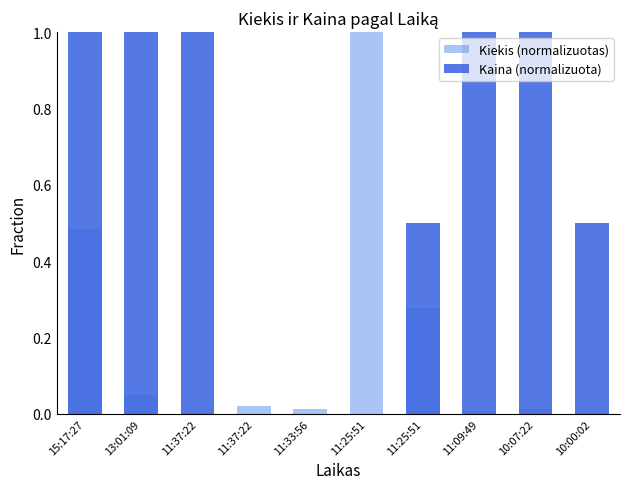

How many values in Kaina (normalizuota) are above zero?

7